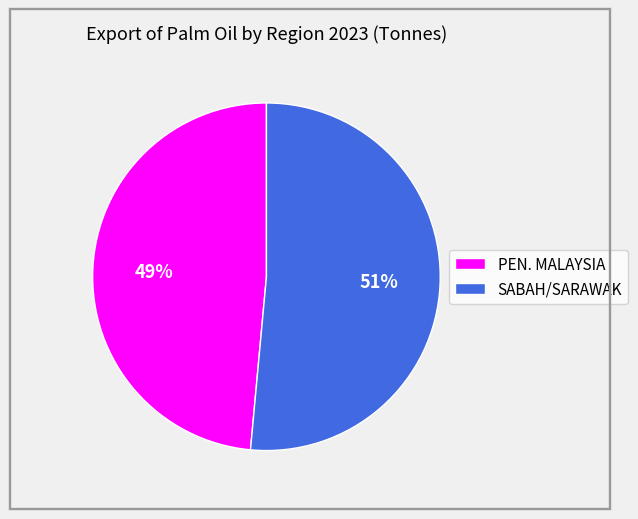

How many segments does this pie chart have?

2